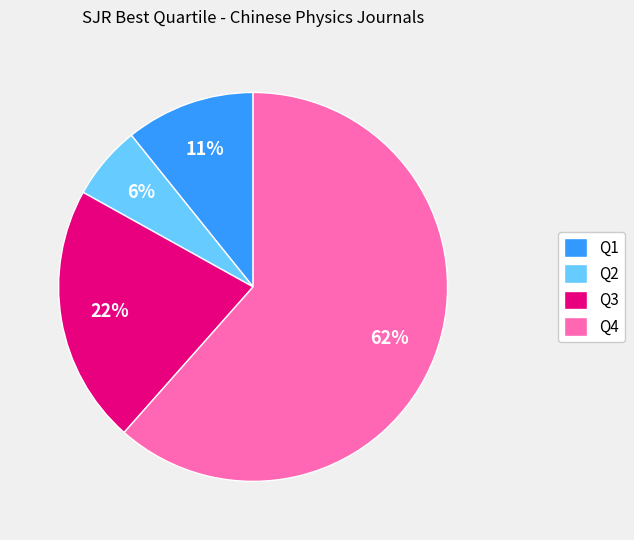

Is Q2 the majority of the pie?

No